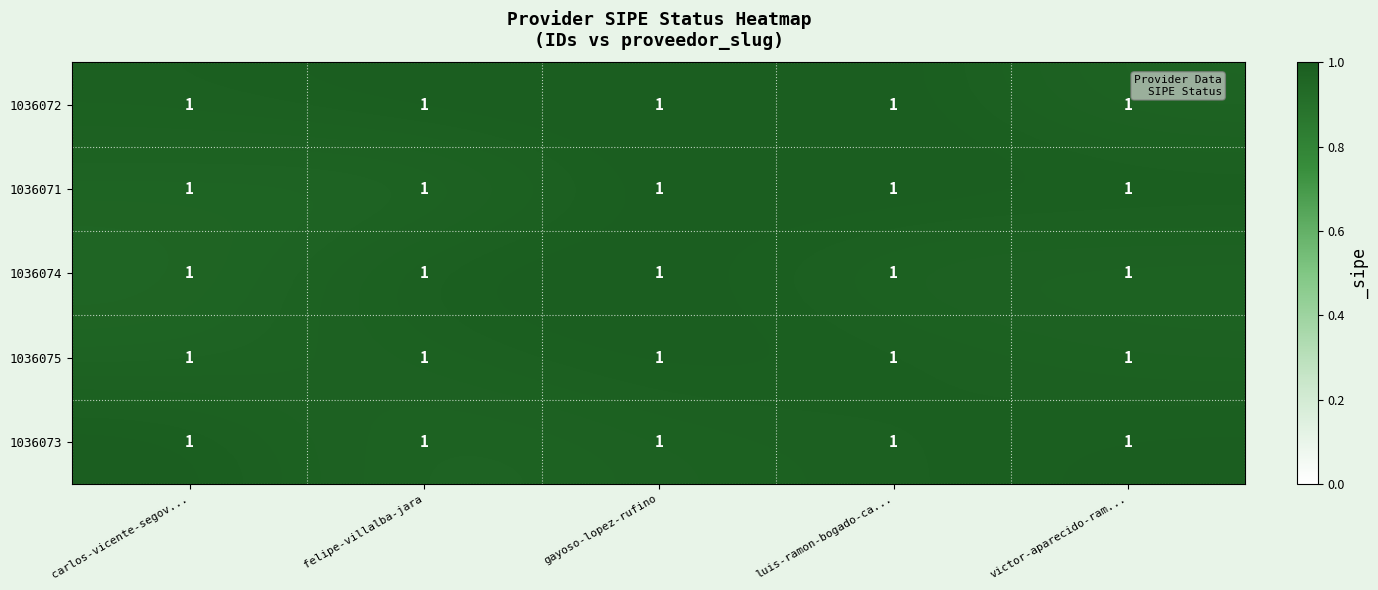

At which category does the chart reach its minimum across all series?

carlos-vicente-segov...